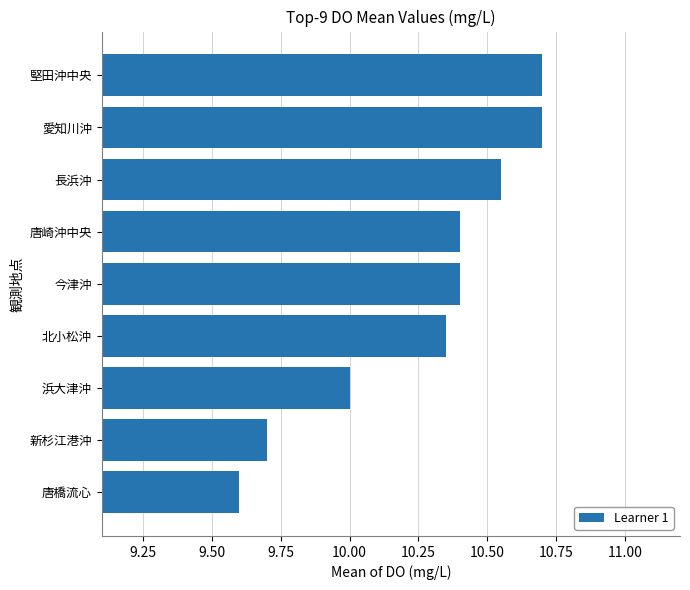

What is the approximate value at 堅田沖中央?

10.7